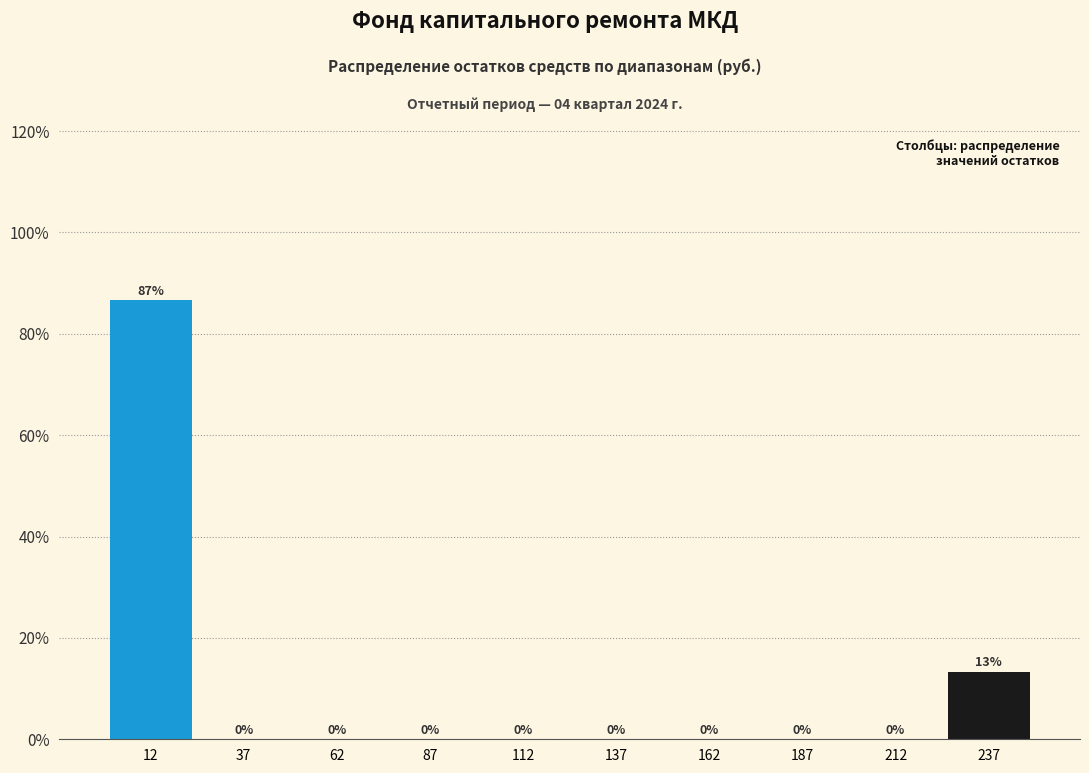

Which range on the x-axis has the tallest bar?

0 to 25